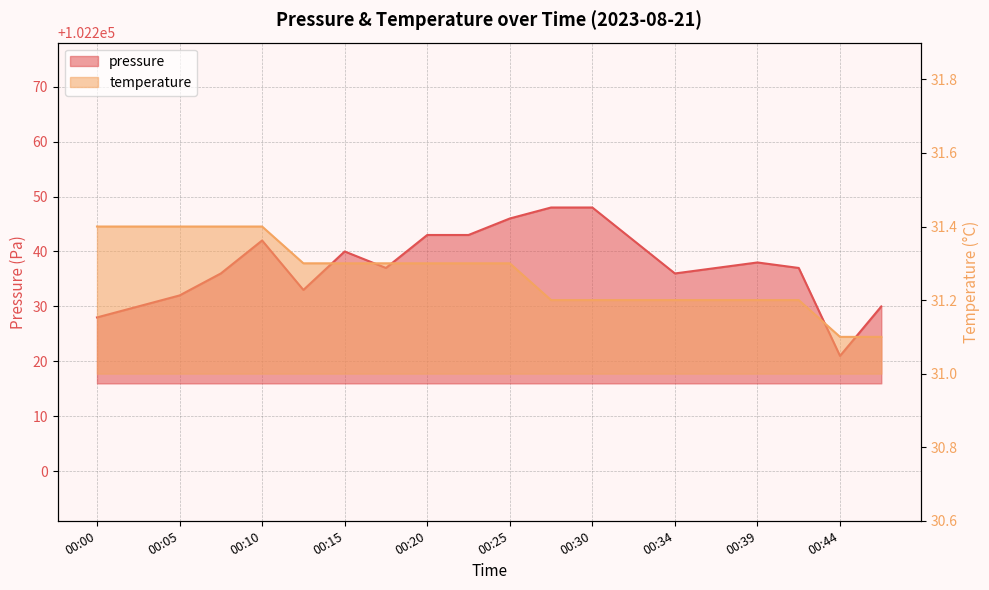

True or false: temperature has a value of 31.2 at 00:34.

True